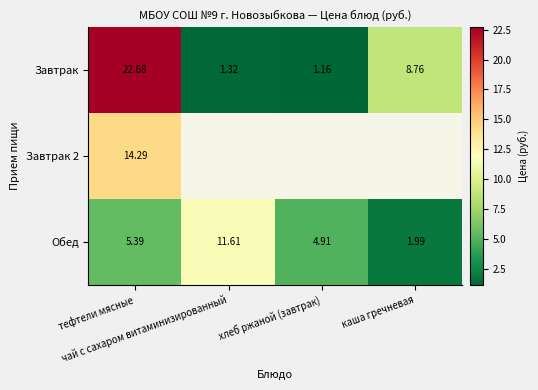

What is the approximate value of Обед at хлеб ржаной (завтрак)?

4.9